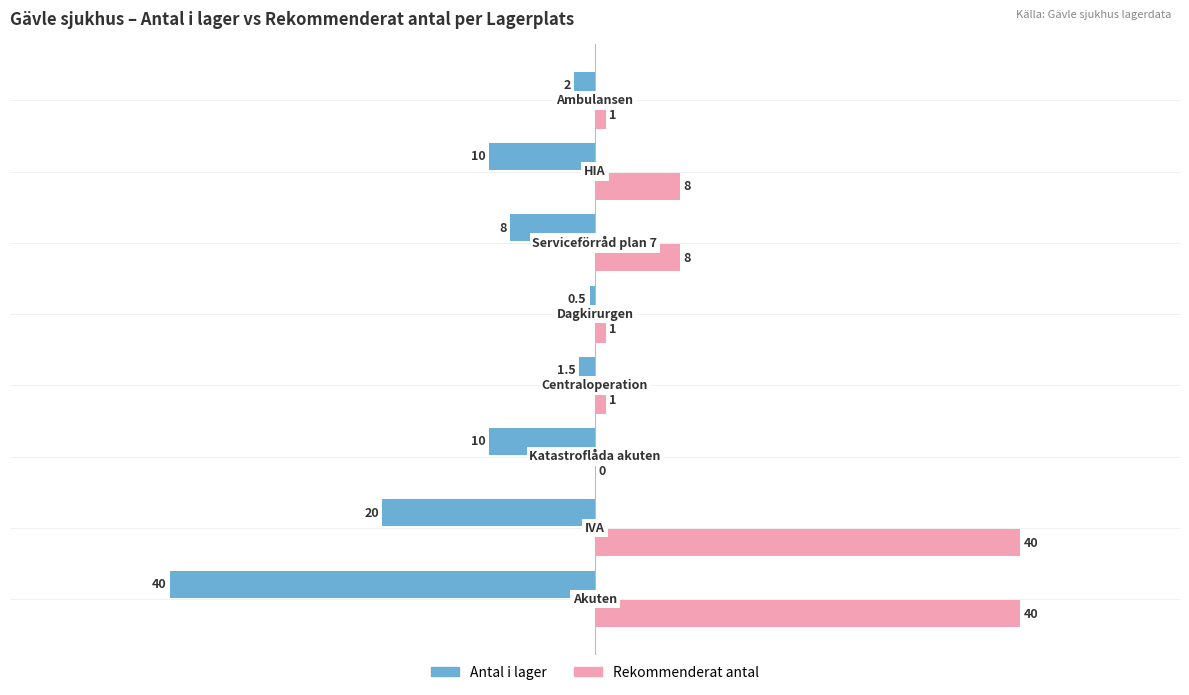

Which series has the largest total across all categories?

Rekommenderat antal